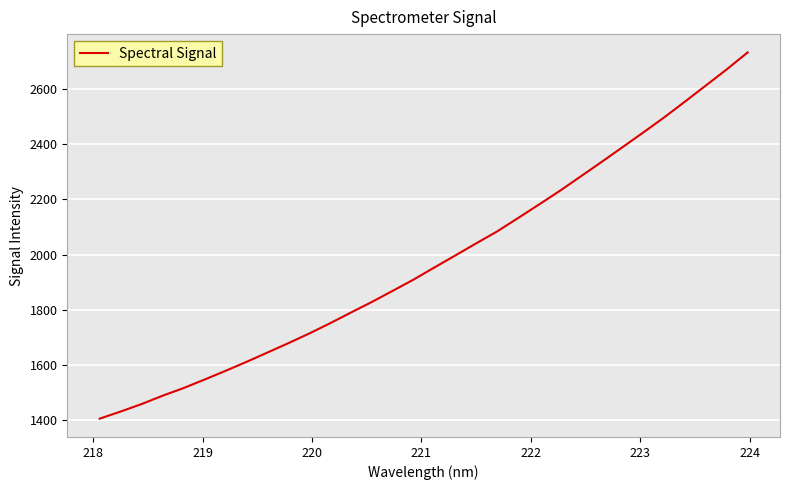

What is the difference between the maximum and minimum values?

1326.7